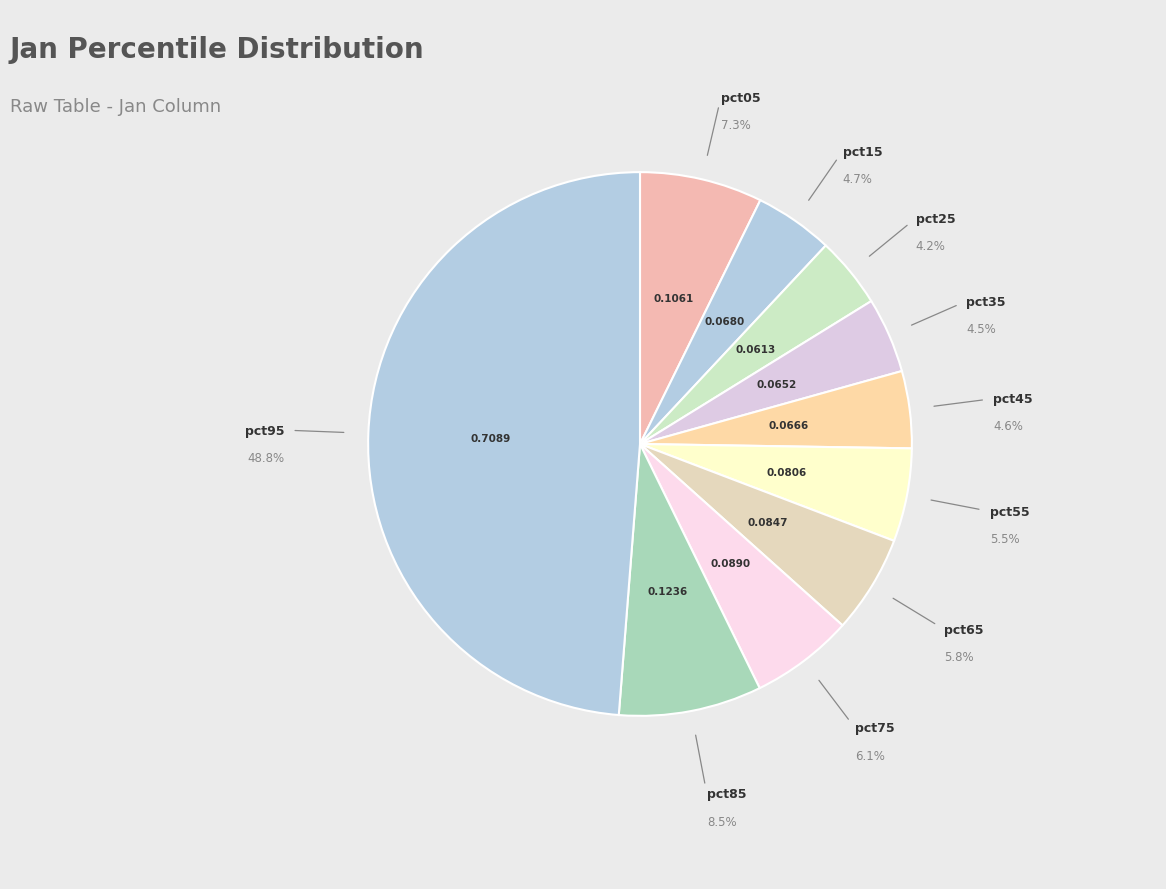

Count the number of slices in the pie.

10